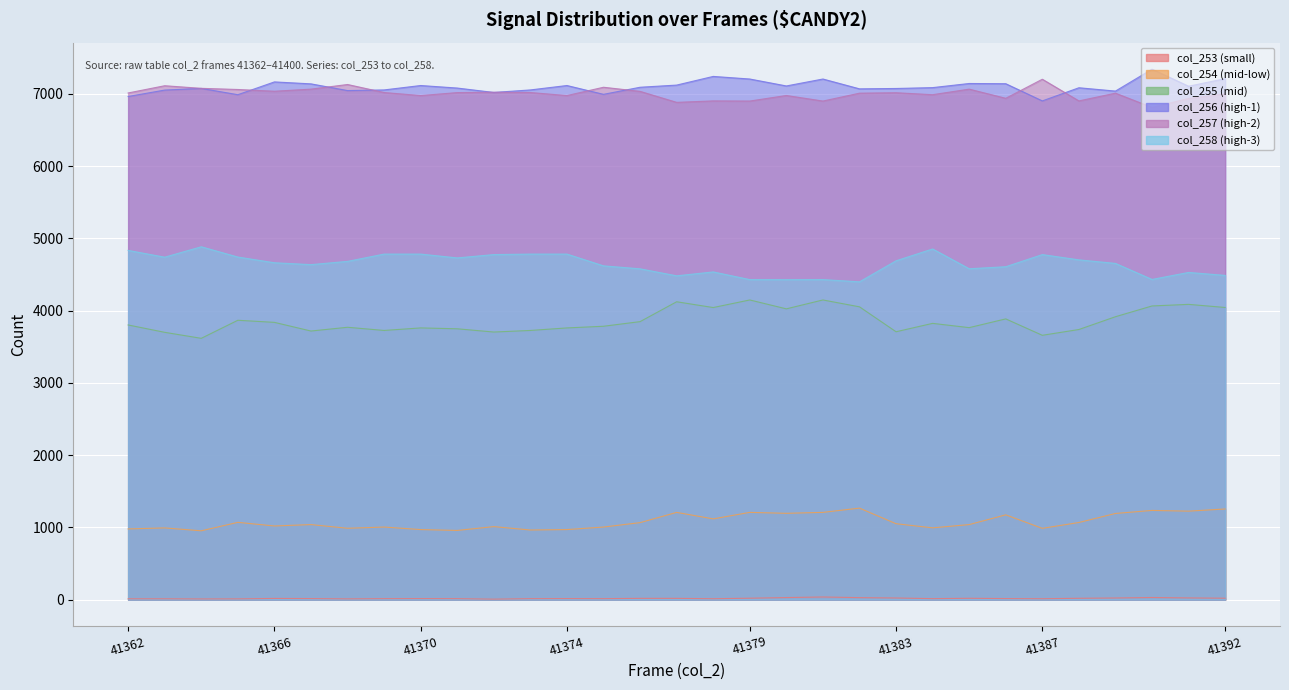

Reading left to right, what are all the values shown in this chart?

col_253: 11	11	9	10	16	14	10	13	14	13	6	13	14	13	17	17	12	19	28	36	27	22	13	18	14	12	18	22	29	23	19
col_254: 978	992	952	1069	1019	1038	987	1004	969	957	1010	963	969	1004	1065	1207	1117	1207	1194	1207	1266	1050	993	1038	1173	986	1067	1192	1234	1224	1254
col_255: 3801	3699	3616	3866	3837	3717	3769	3725	3760	3748	3703	3725	3760	3783	3847	4122	4042	4147	4024	4147	4052	3707	3823	3764	3885	3658	3738	3915	4064	4086	4043
col_256: 6963	7052	7075	6988	7165	7138	7045	7054	7115	7080	7019	7054	7115	6993	7091	7121	7241	7205	7109	7205	7069	7074	7086	7143	7140	6902	7084	7038	7341	7105	7210
col_257: 7012	7112	7076	7060	7036	7065	7129	7018	6976	7017	7022	7018	6976	7091	7034	6882	6902	6900	6977	6900	7009	7015	6988	7065	6938	7202	6902	7009	6812	6936	6998
col_258: 4833	4739	4883	4741	4662	4636	4681	4782	4782	4729	4775	4782	4782	4619	4578	4481	4535	4429	4428	4429	4398	4689	4853	4579	4607	4775	4702	4653	4431	4528	4487